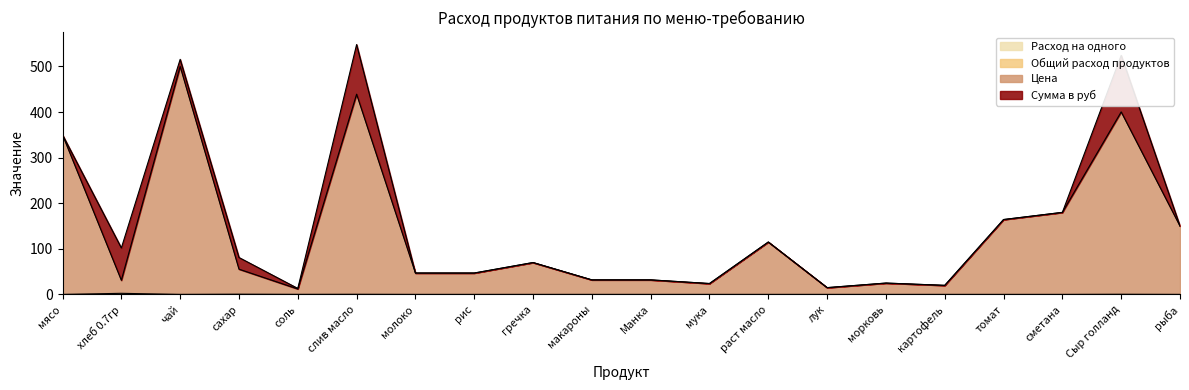

The Общий расход продуктов series shows 0.0 at гречка. True or false?

True